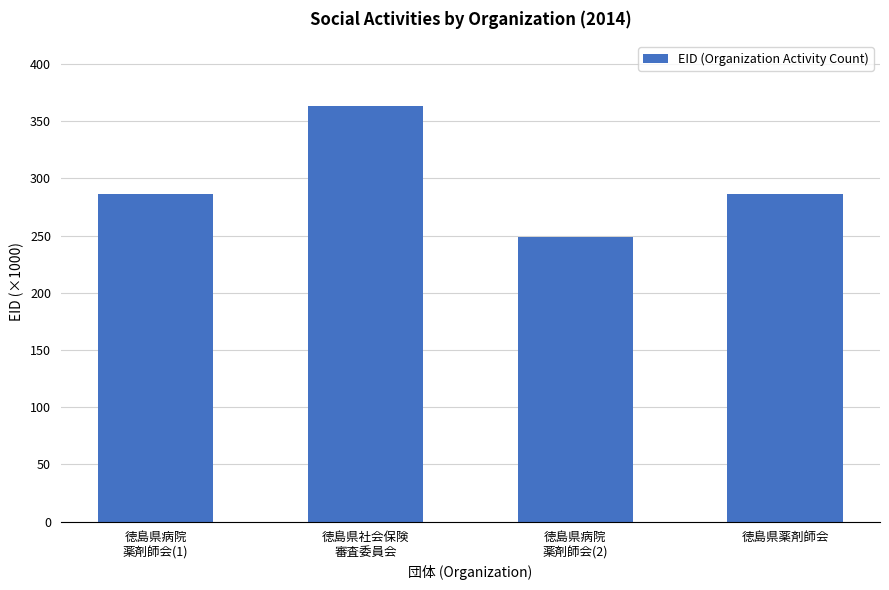

Approximately how many times larger is the value at 徳島県病院
薬剤師会(2) compared to 徳島県薬剤師会?

0.9